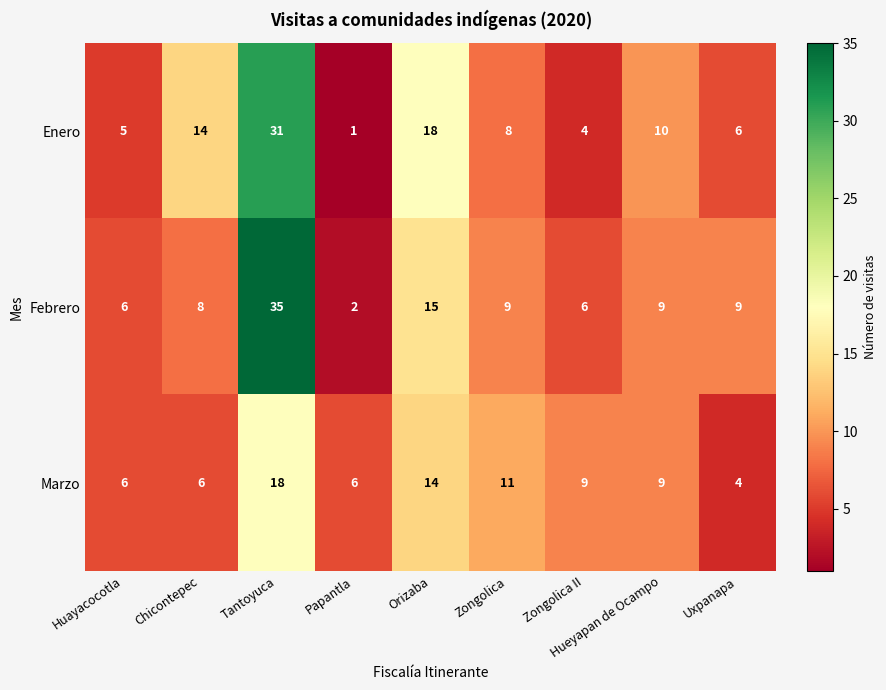

What is the difference between the second highest and minimum values in the Marzo series?

10